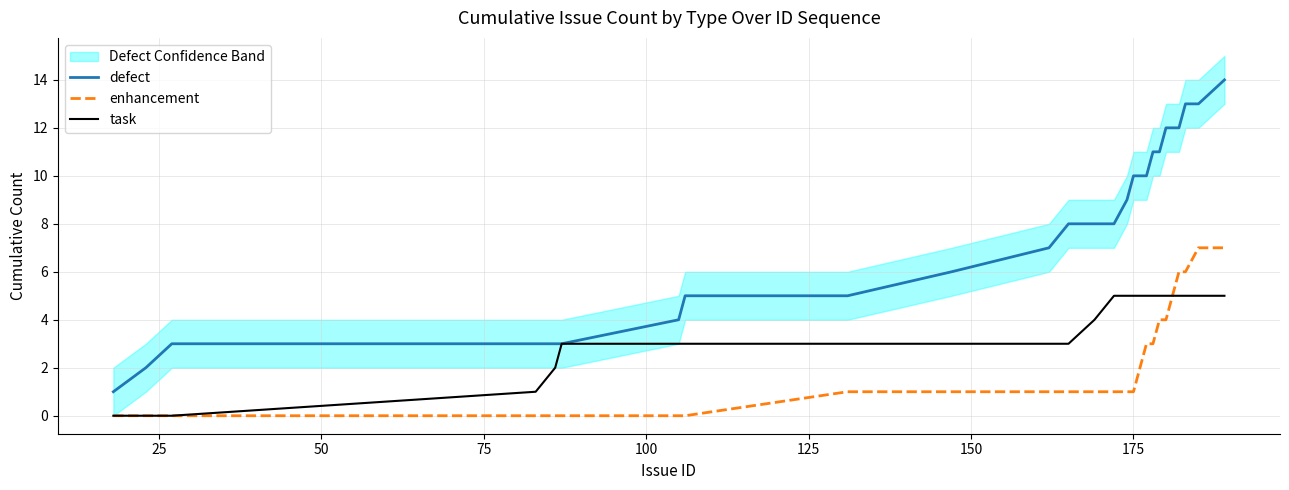

List the series in order of their peak value, lowest first.

task, enhancement, defect